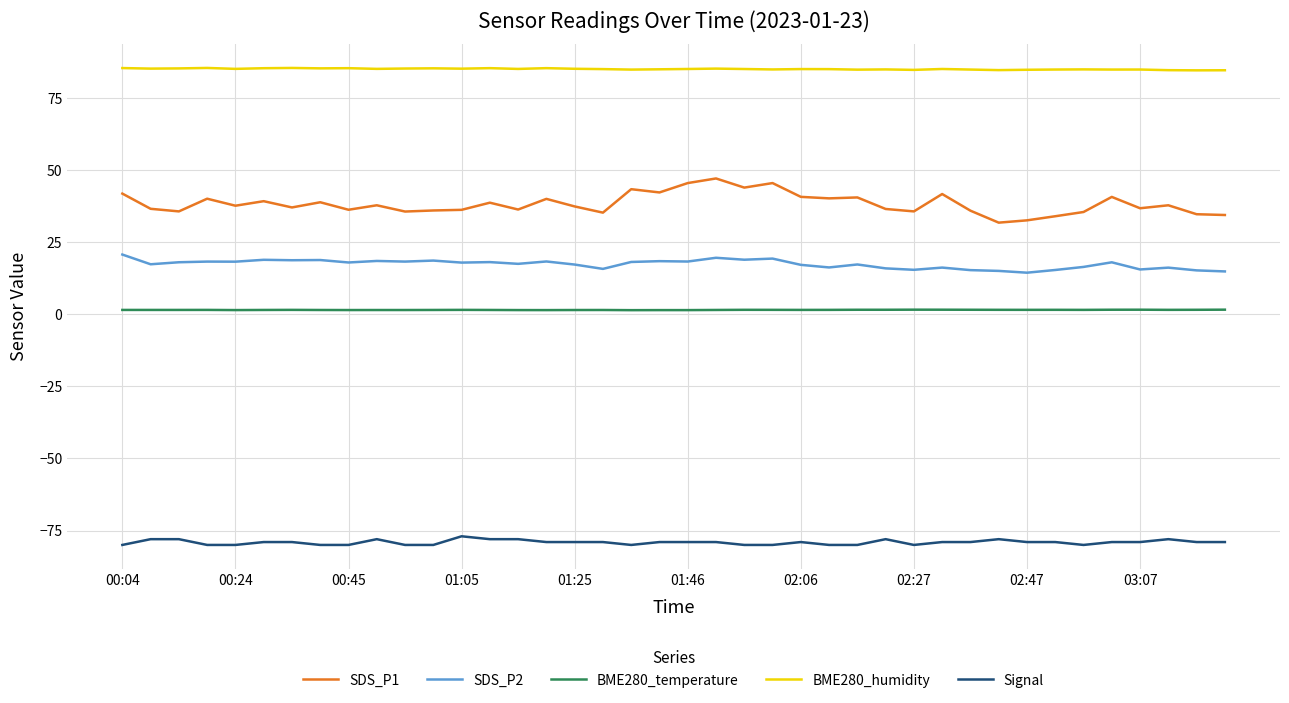

List the series in order of their peak value, lowest first.

Signal, BME280_temperature, SDS_P2, SDS_P1, BME280_humidity